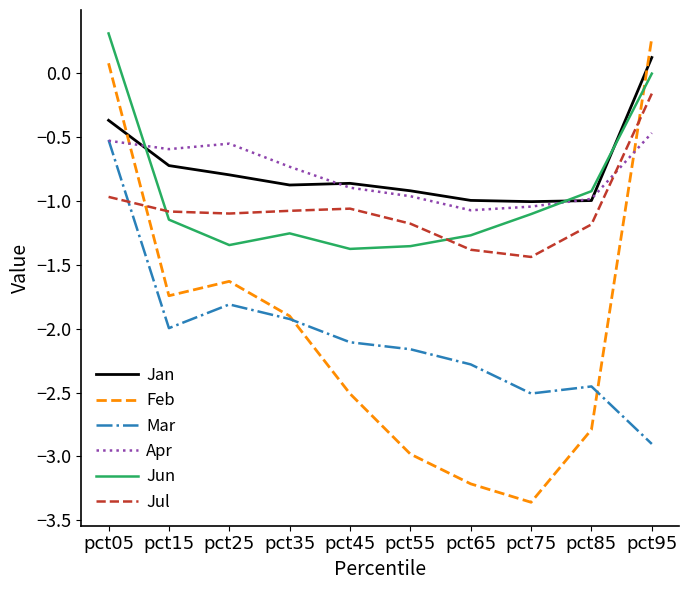

Which category has the highest value in the Feb series?

pct95